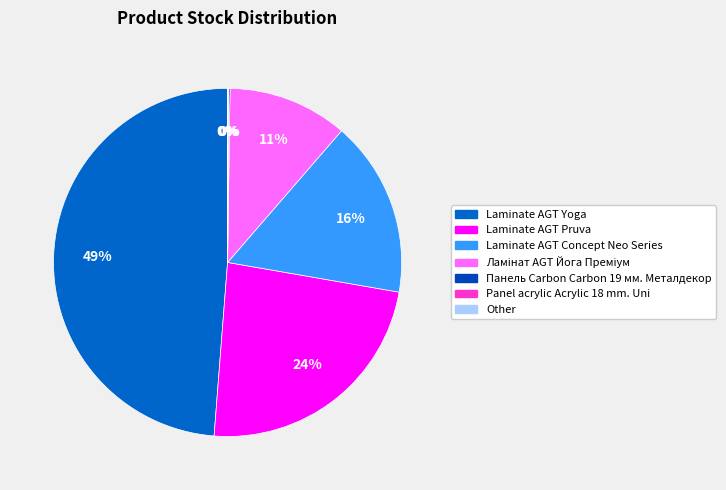

To the nearest percent, what is the difference between the largest and smallest slice percentages?

49%